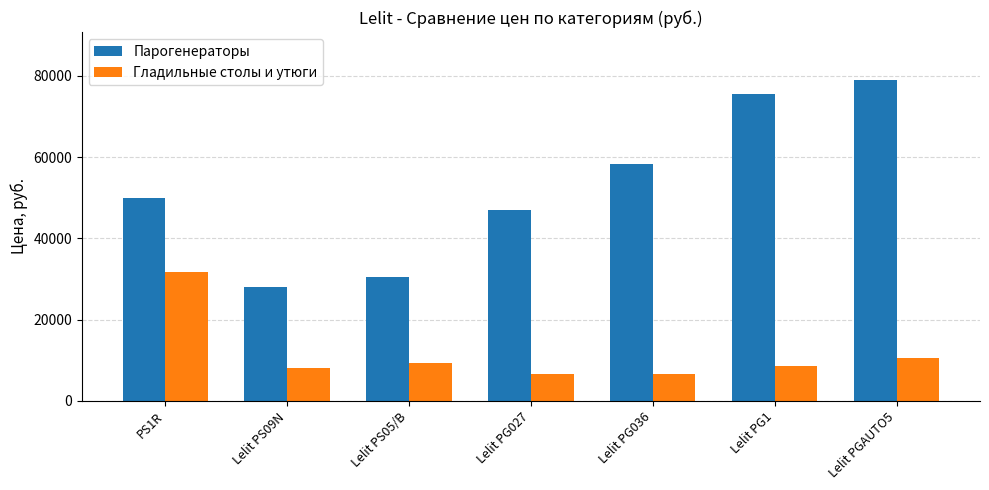

Reading left to right, extract all data points from this chart.

Парогенераторы: 49920	28000	30500	46900	58400	75600	78900
Гладильные столы и утюги: 31800	8000	9400	6600	6600	8600	10500